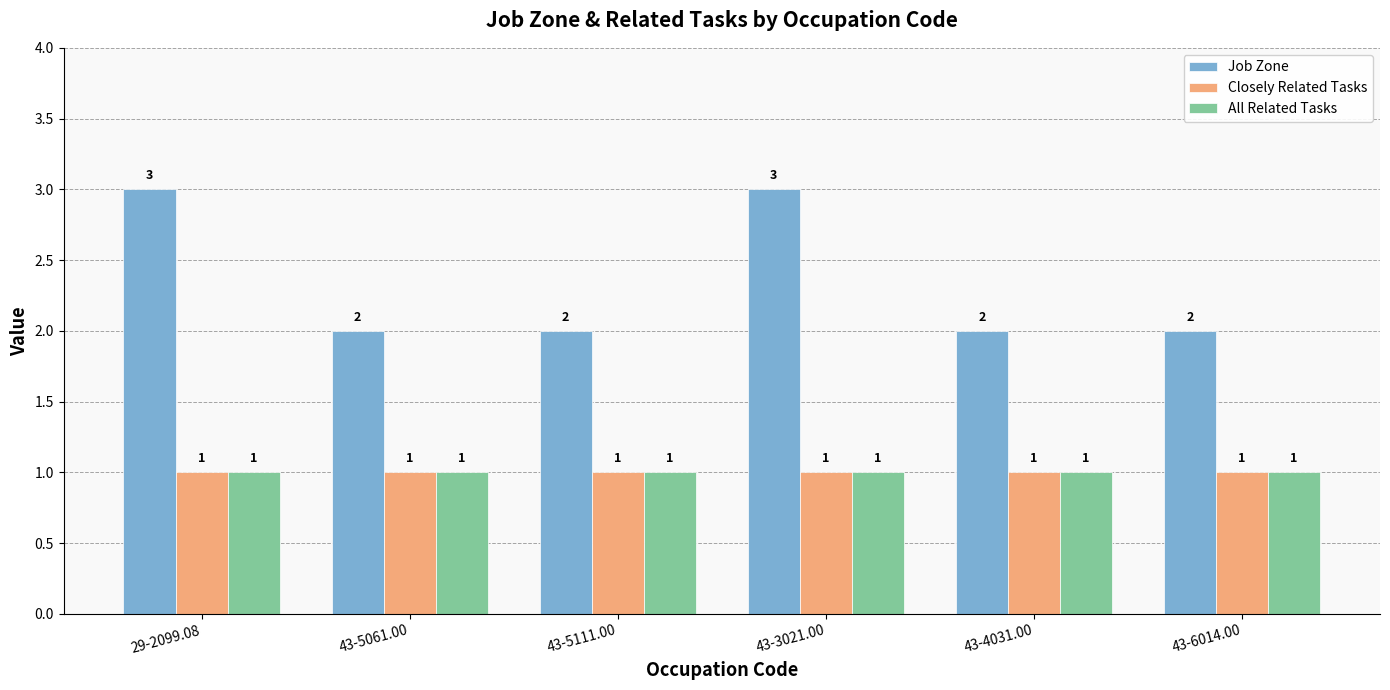

What is the label of the 2nd bar from the right?

43-4031.00